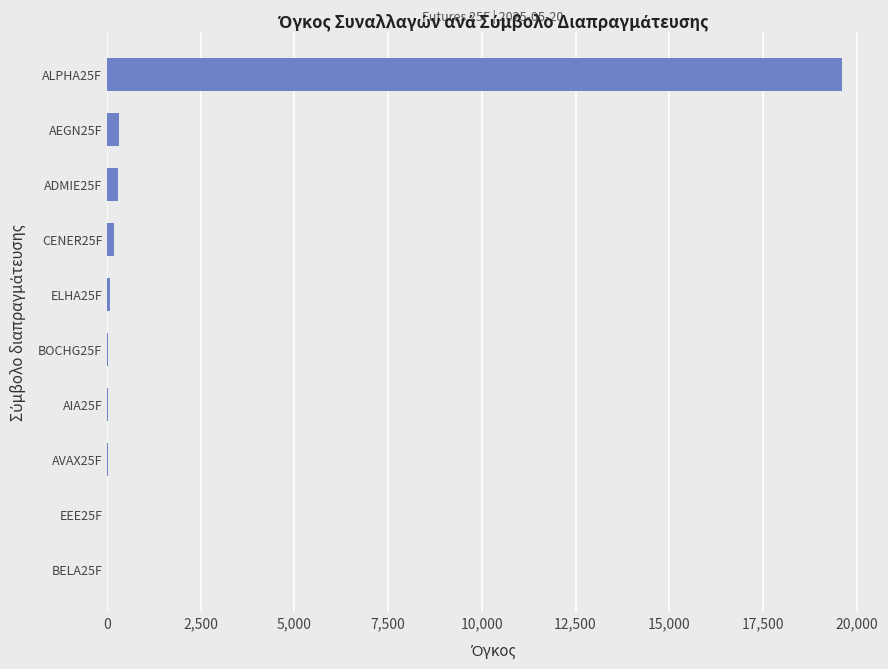

What is the sum of all values?

20568